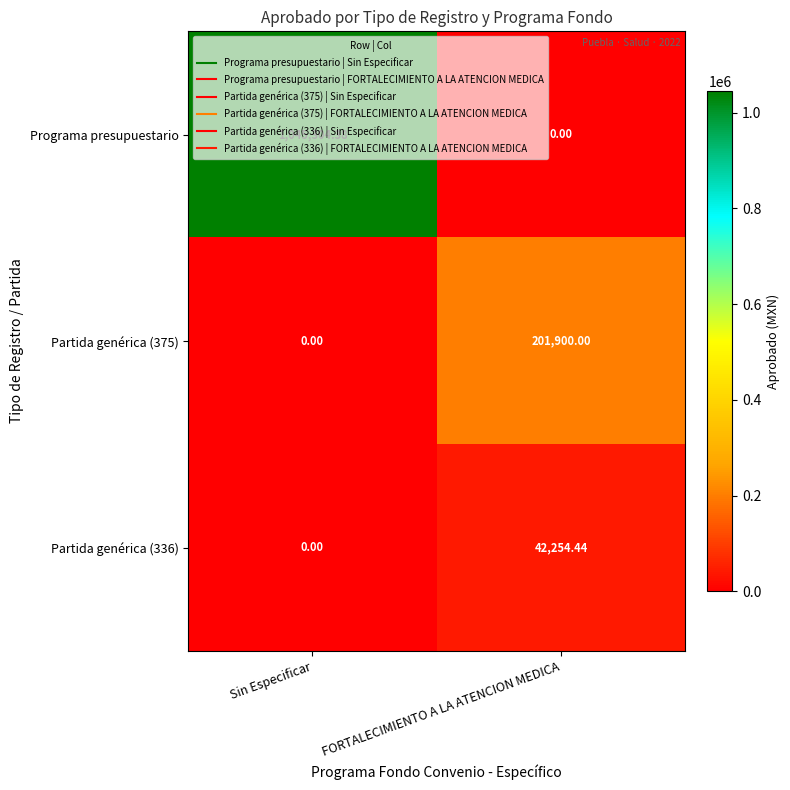

Is the value of Partida genérica (375) at FORTALECIMIENTO A LA ATENCION MEDICA greater than the value of Partida genérica (336) at FORTALECIMIENTO A LA ATENCION MEDICA?

Yes